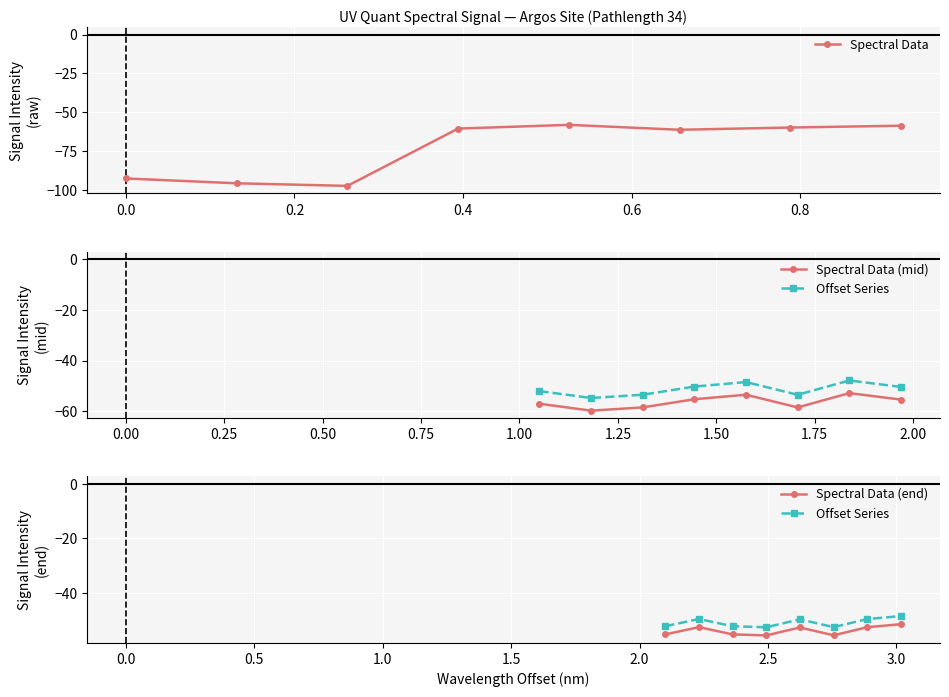

In Spectral Data, how many points are lower than both neighbors (excluding endpoints)?

2